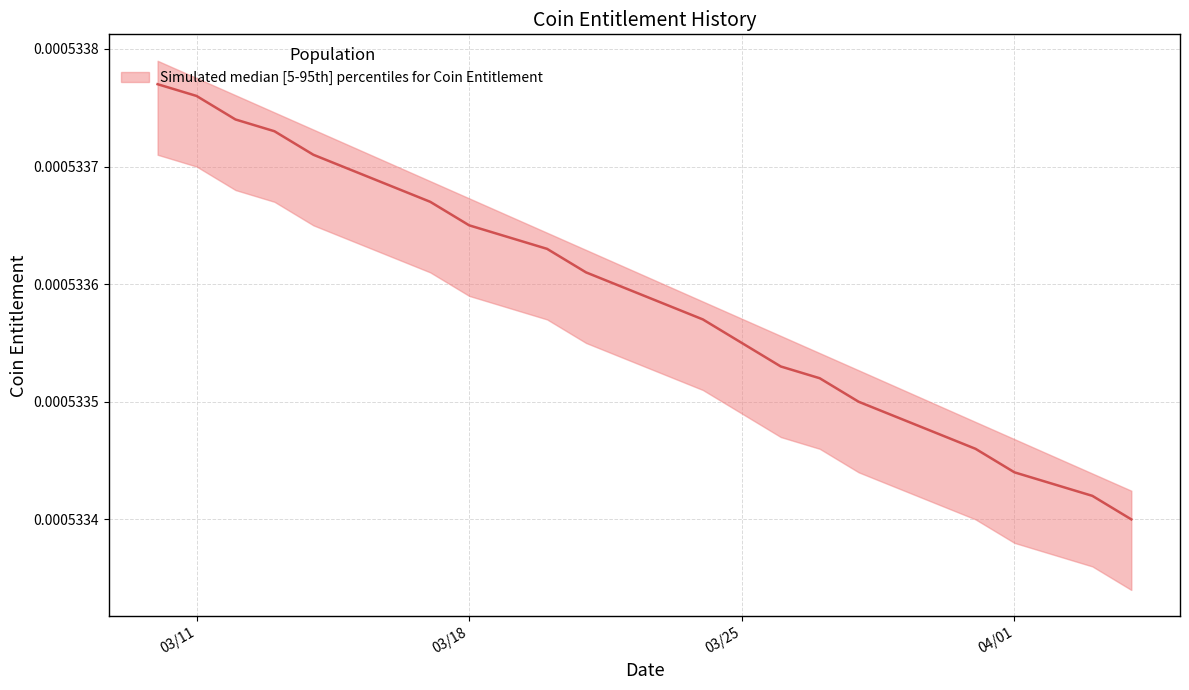

True or false: Coin Entitlement (median) and Coin Entitlement (upper) intersect in this chart.

False